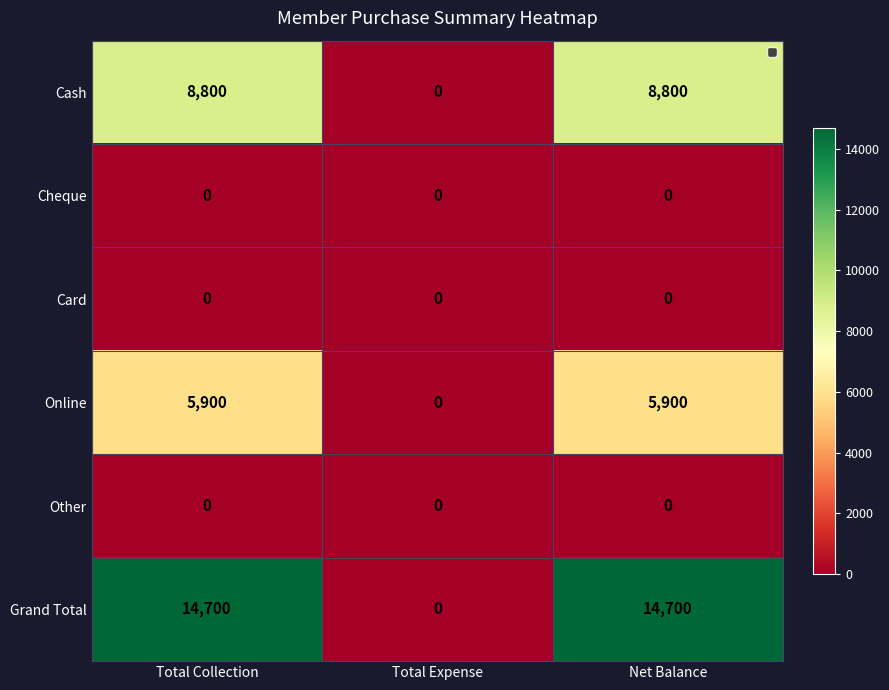

Which series has the widest spread of values?

Grand Total